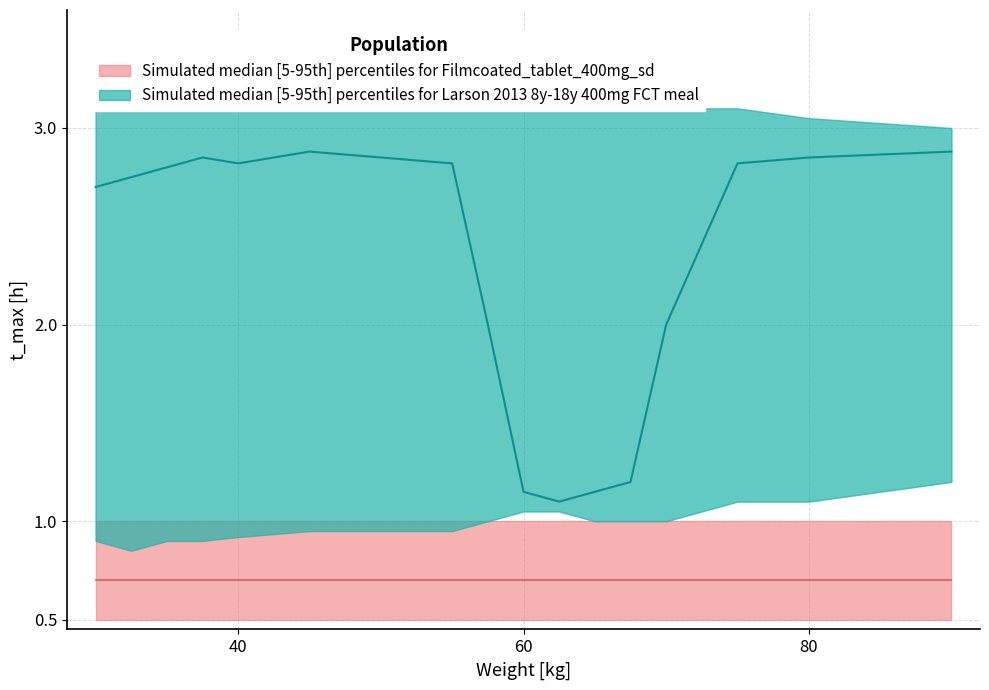

True or false: upper_salmon and lower_teal intersect in this chart.

False